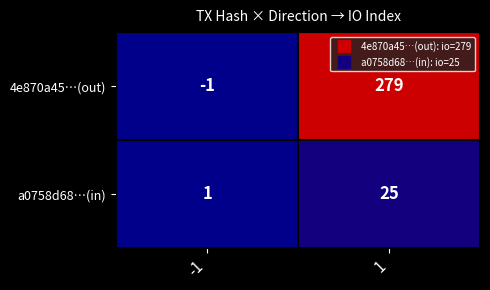

Reading left to right, what are all the values shown in this chart?

4e870a45…(out): -1=-1	1=279
a0758d68…(in): -1=1	1=25